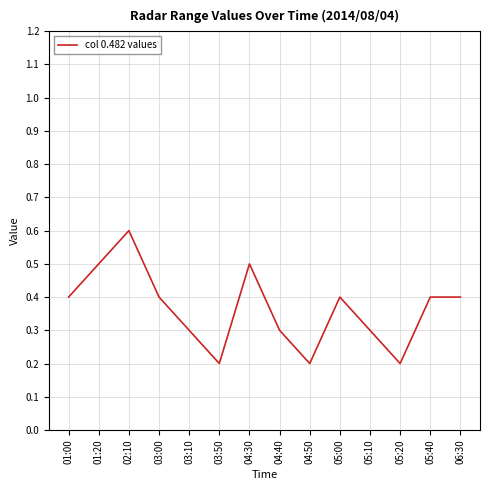

Where is the first local minimum?

03:50